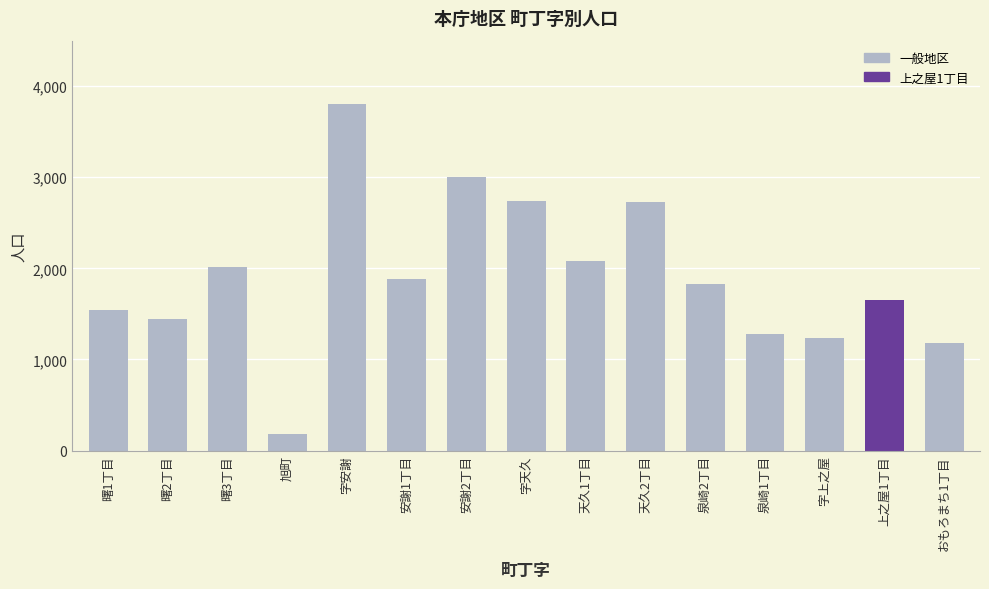

Between 上之屋1丁目 and 字上之屋, which is larger?

上之屋1丁目